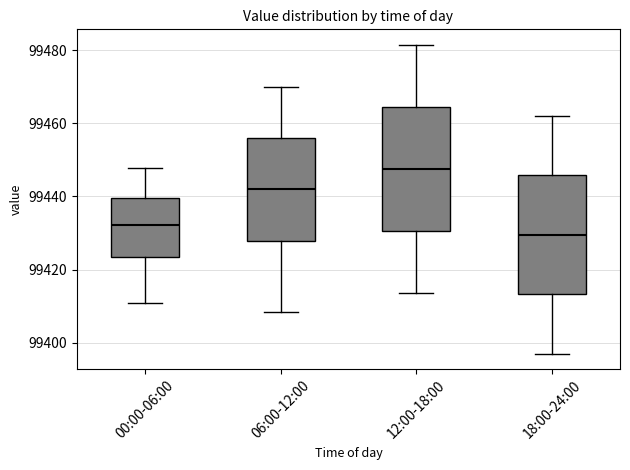

Which box's median line is the highest?

12:00-18:00